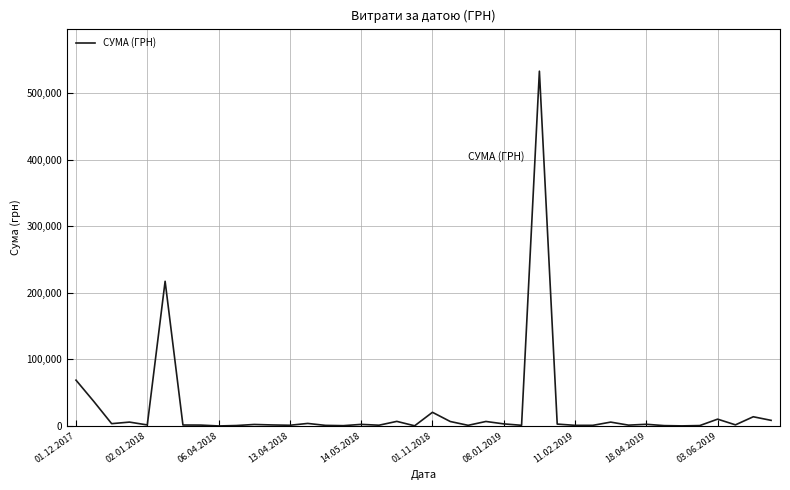

Does the chart have visible grid lines?

Yes